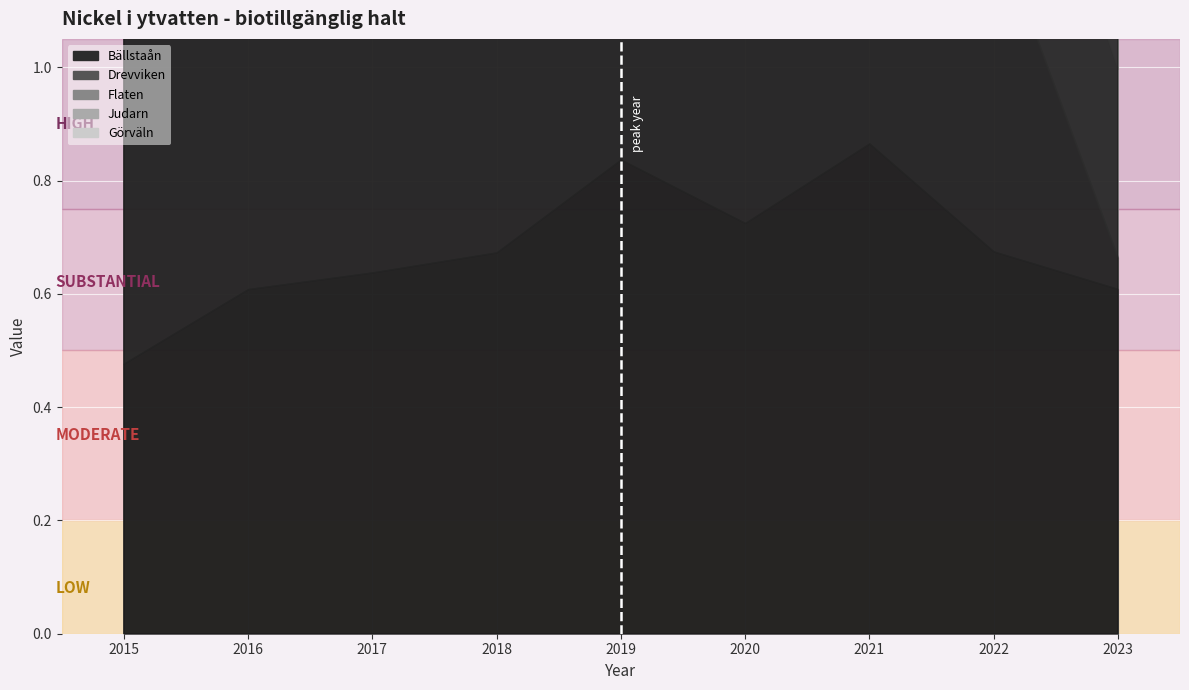

Read the Bällstaån value at 2015.

0.5